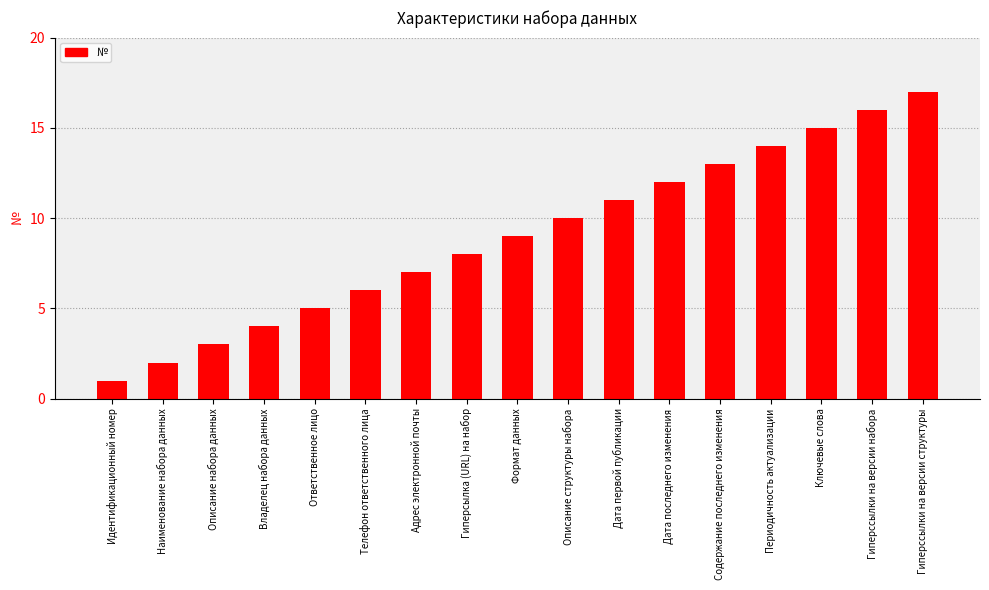

What is the label of the 10th bar from the left?

Описание структуры набора